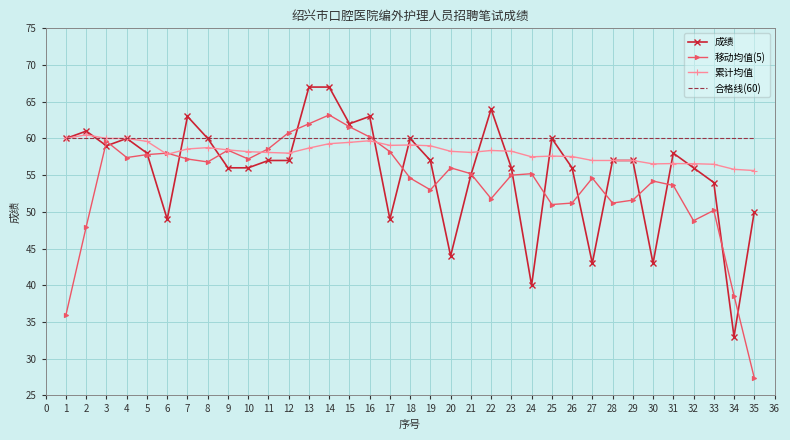

At how many categories does at least one series exceed 37?

35